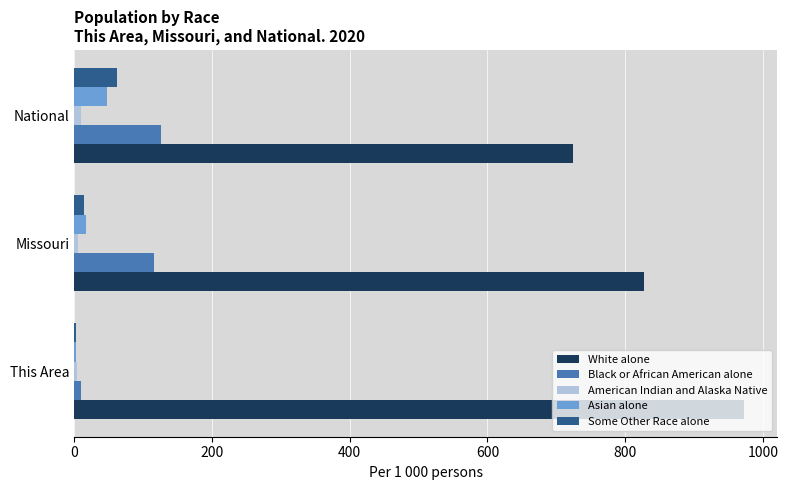

The White alone series shows 828.0 at Missouri. True or false?

True